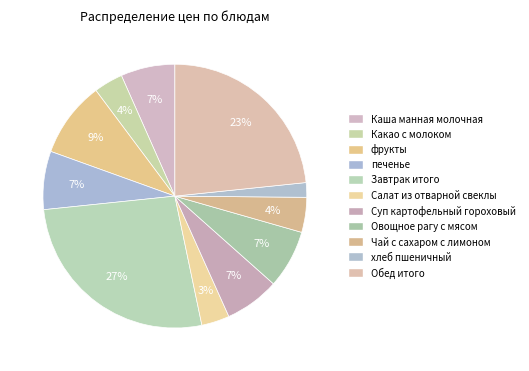

What percentage is the печенье slice, to the nearest percent?

7%